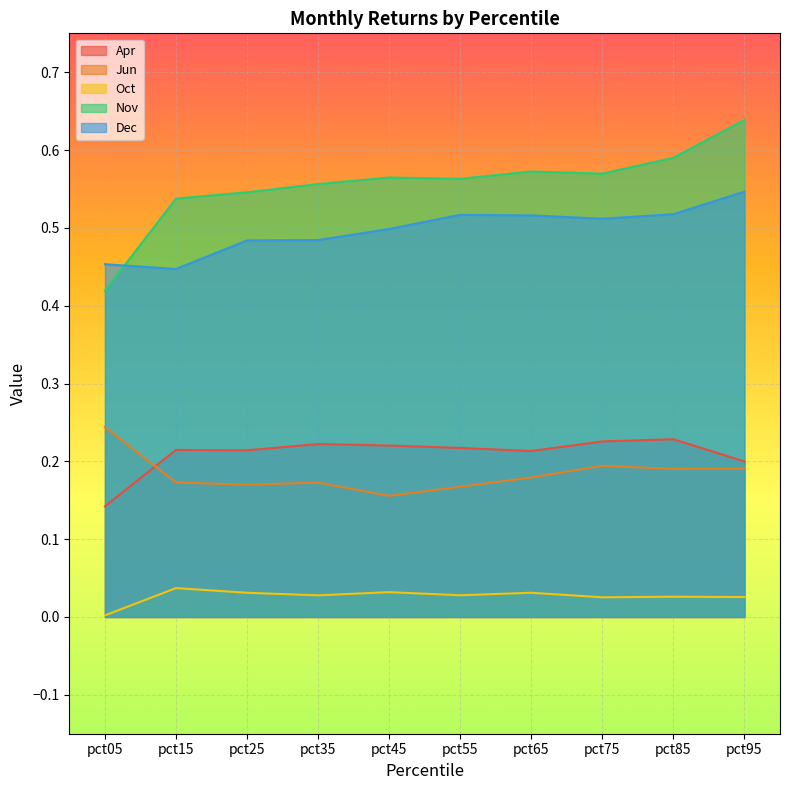

Reading left to right, what are all the values shown in this chart?

Apr: pct05=0.1	pct15=0.2	pct25=0.2	pct35=0.2	pct45=0.2	pct55=0.2	pct65=0.2	pct75=0.2	pct85=0.2	pct95=0.2
Jun: pct05=0.2	pct15=0.2	pct25=0.2	pct35=0.2	pct45=0.2	pct55=0.2	pct65=0.2	pct75=0.2	pct85=0.2	pct95=0.2
Oct: pct05=0.0	pct15=0.0	pct25=0.0	pct35=0.0	pct45=0.0	pct55=0.0	pct65=0.0	pct75=0.0	pct85=0.0	pct95=0.0
Nov: pct05=0.4	pct15=0.5	pct25=0.5	pct35=0.6	pct45=0.6	pct55=0.6	pct65=0.6	pct75=0.6	pct85=0.6	pct95=0.6
Dec: pct05=0.5	pct15=0.4	pct25=0.5	pct35=0.5	pct45=0.5	pct55=0.5	pct65=0.5	pct75=0.5	pct85=0.5	pct95=0.5